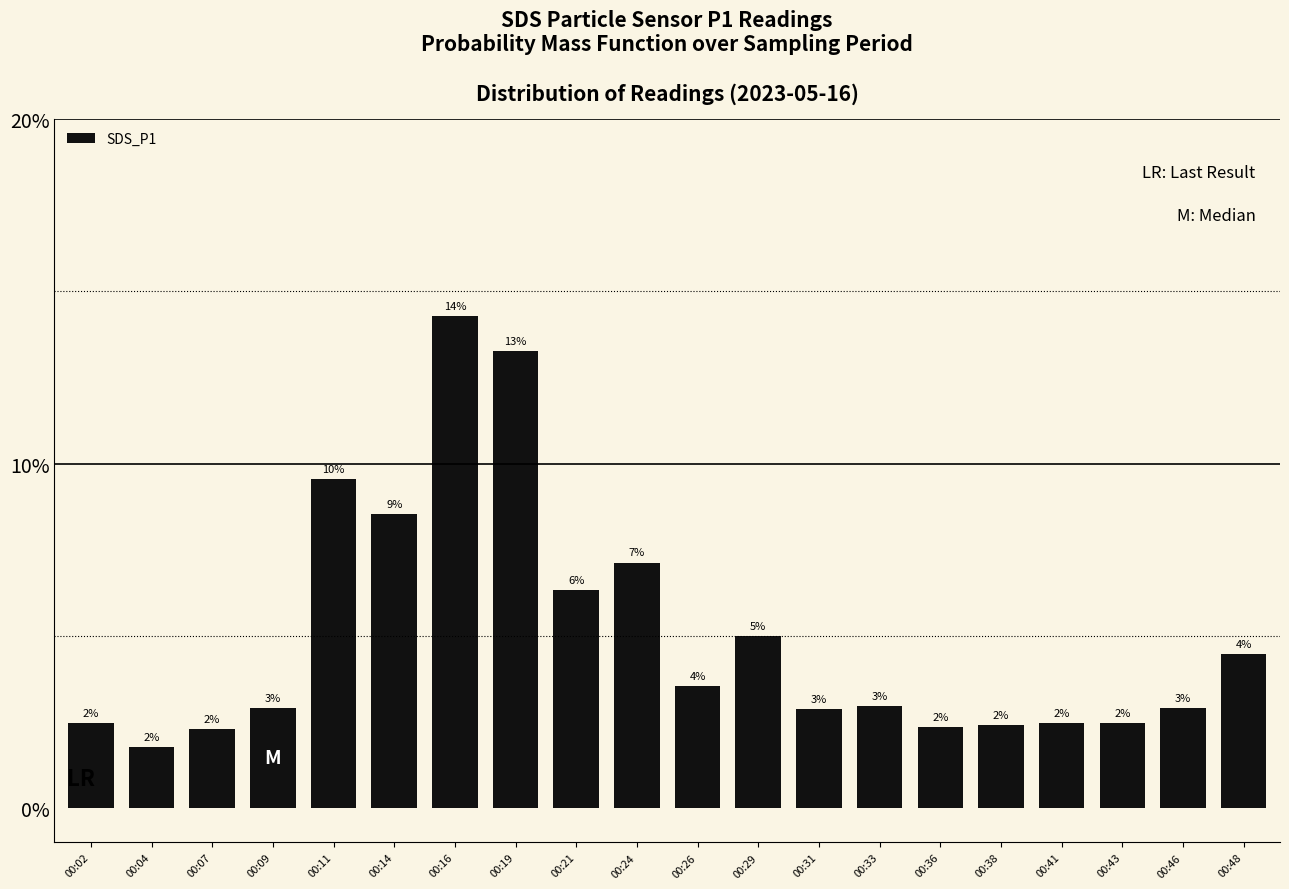

Are the bars horizontal?

No